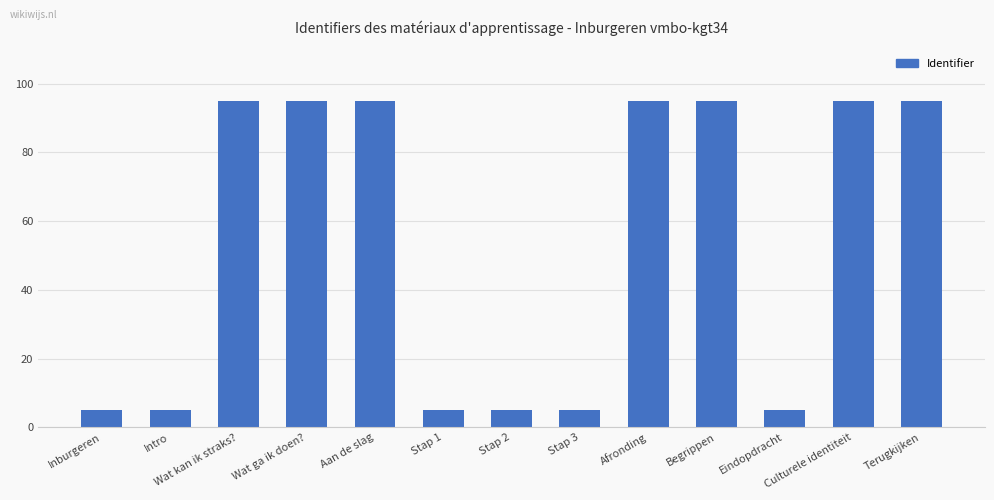

What is the sum of all values?

695.0